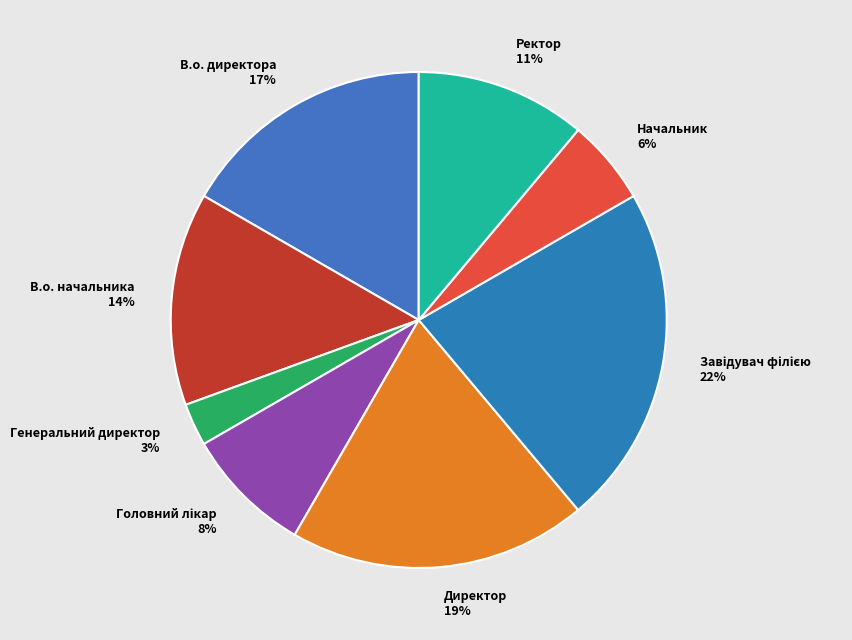

Combined, do В.о. начальника and Начальник account for over 50%?

No